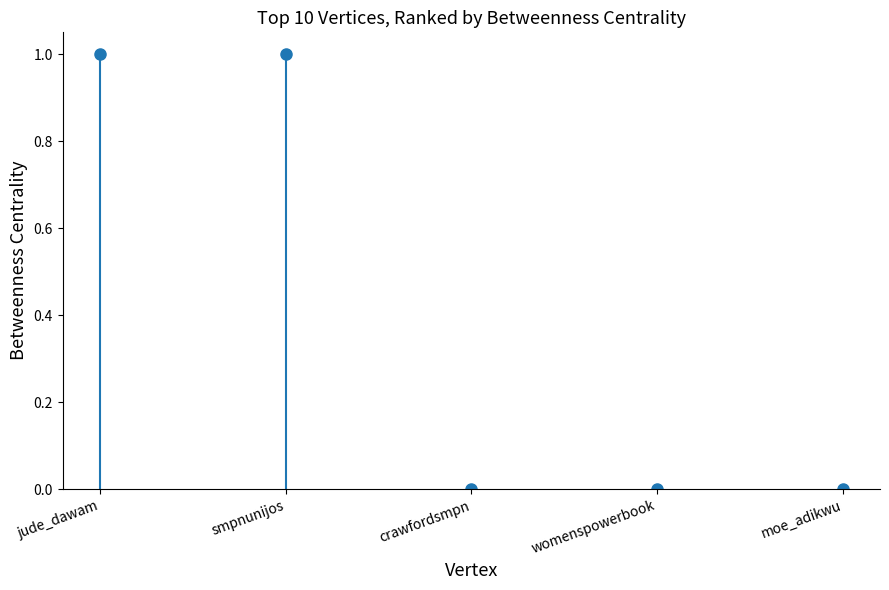

True or false: the data shows 0 at womenspowerbook.

True